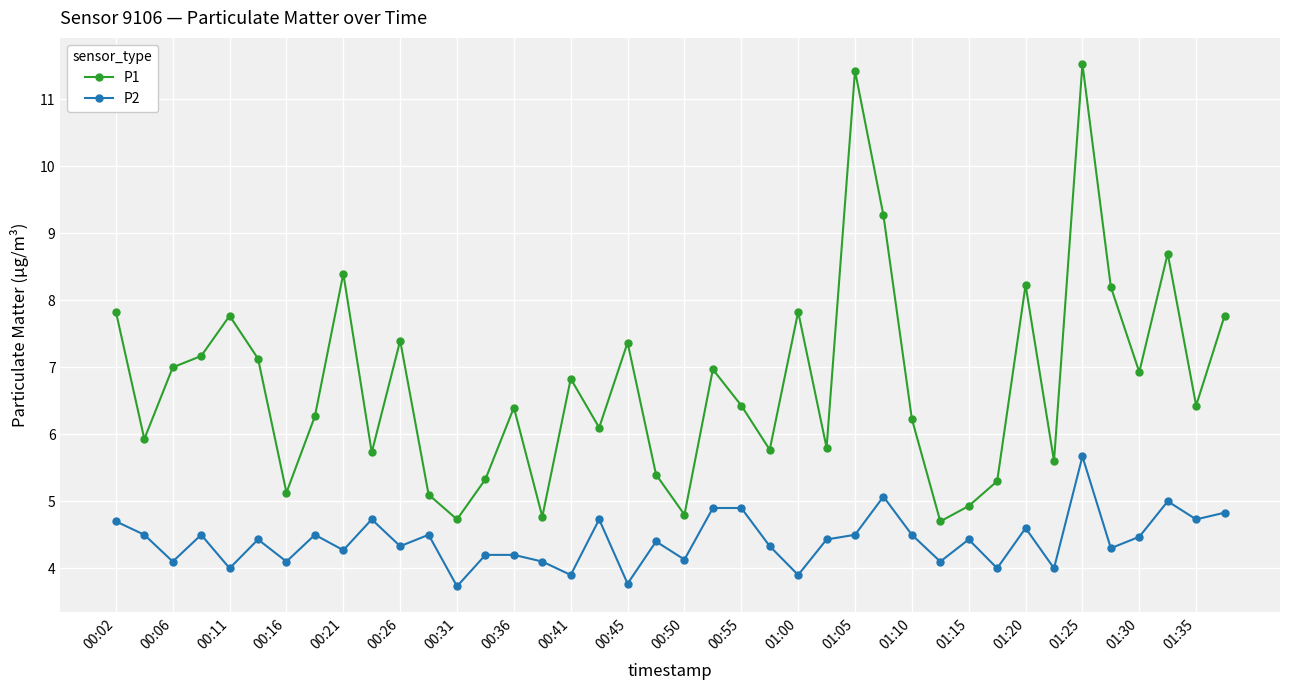

At how many categories does at least one series exceed 11?

2